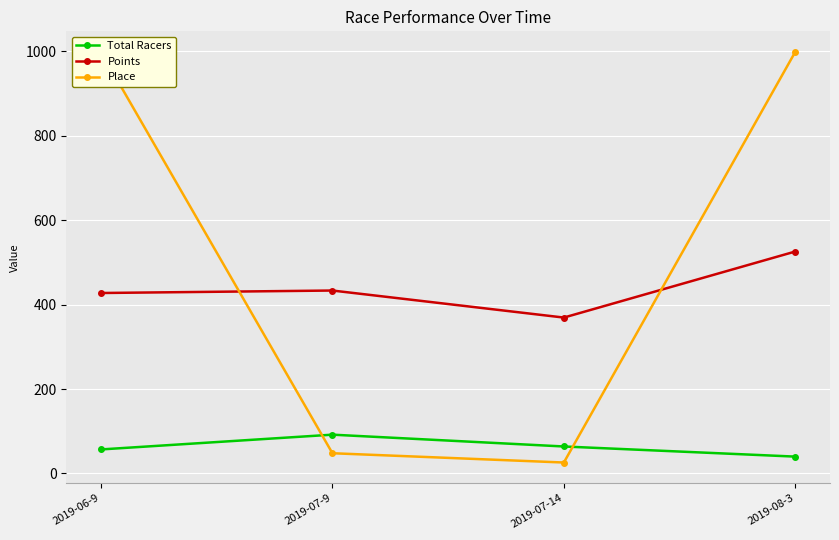

At which category does Total Racers reach its first local peak?

2019-07-9